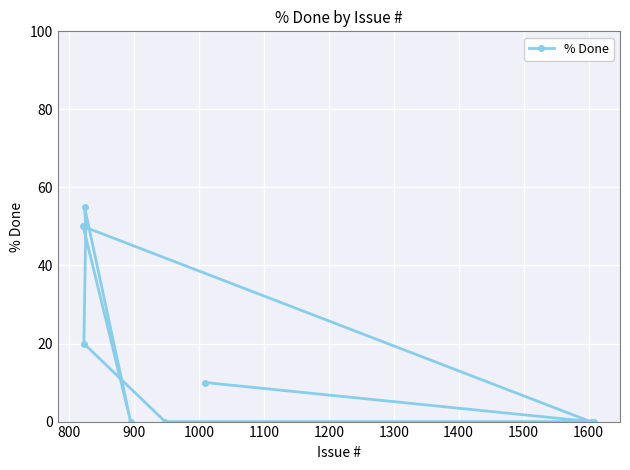

How many categories are shown in the chart?

9